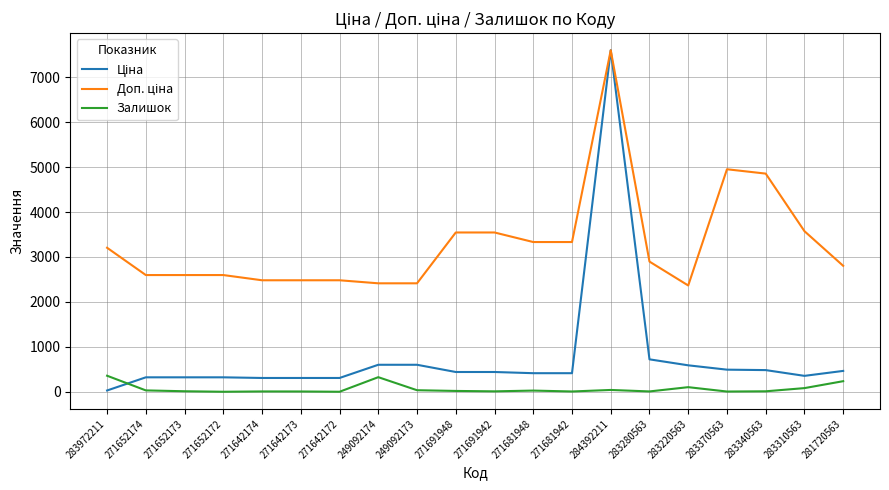

What is the difference between the highest and lowest values at 281720563?

2564.6